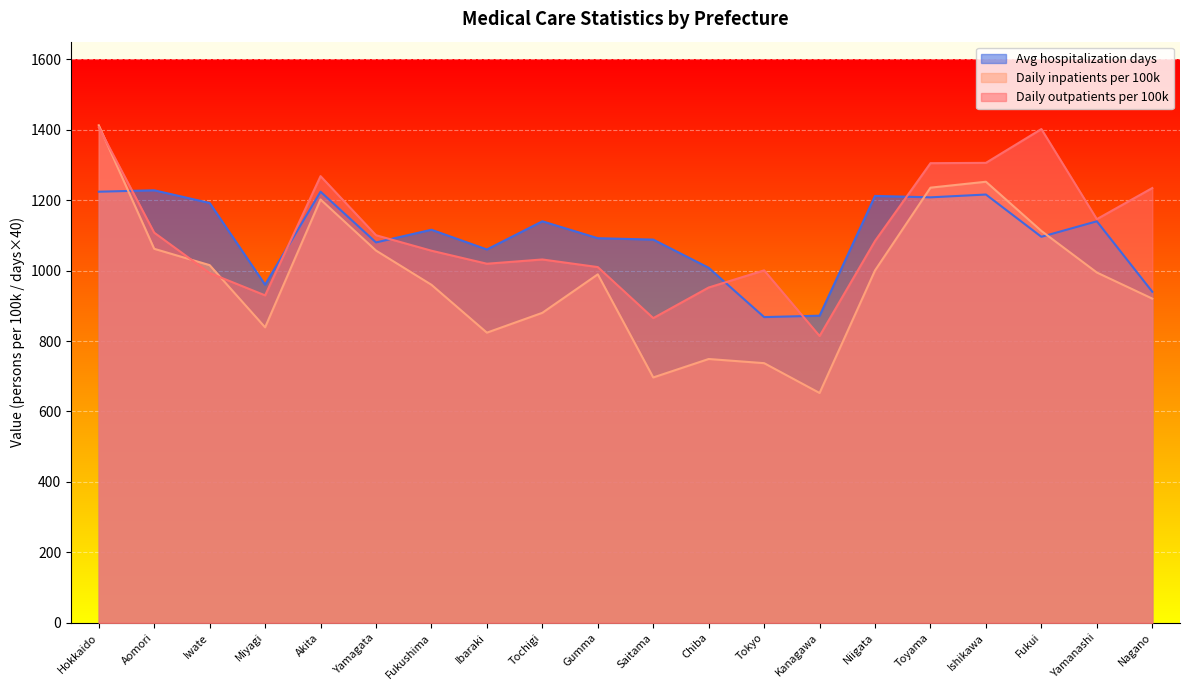

At which category is the sum across all series the highest?

Hokkaido